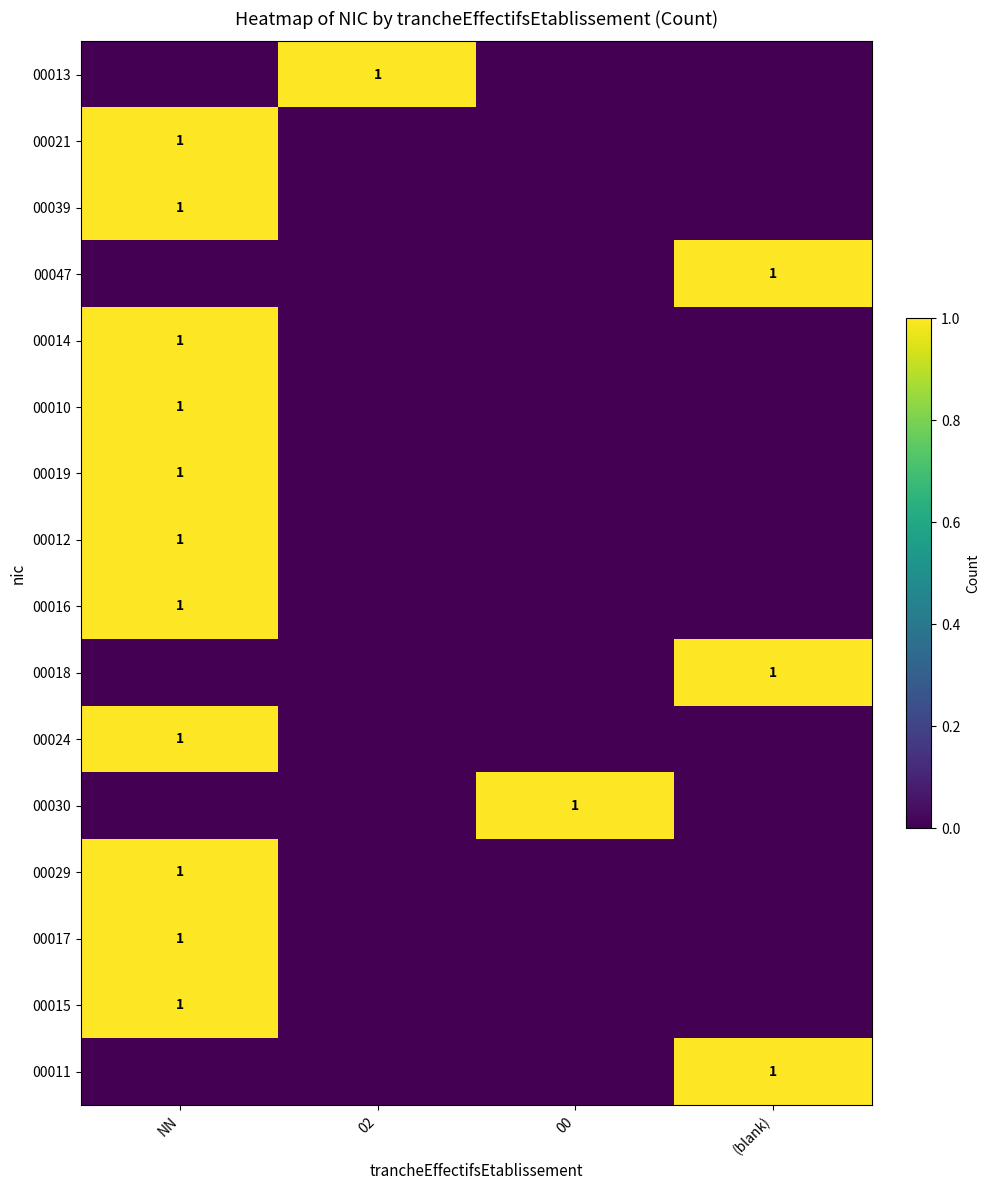

Which label corresponds to the largest value in the chart?

02